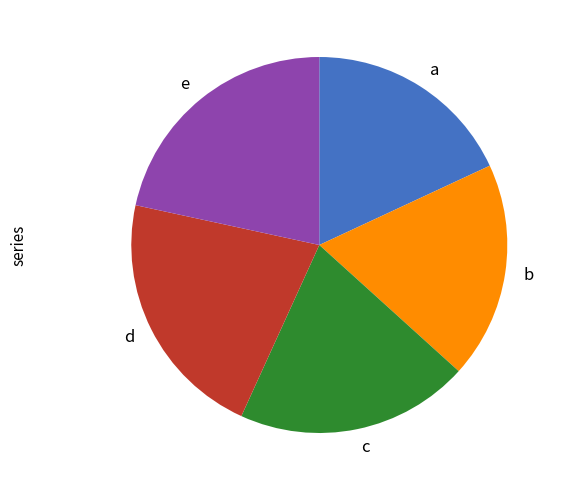

Is there any slice that represents more than half of the pie?

No